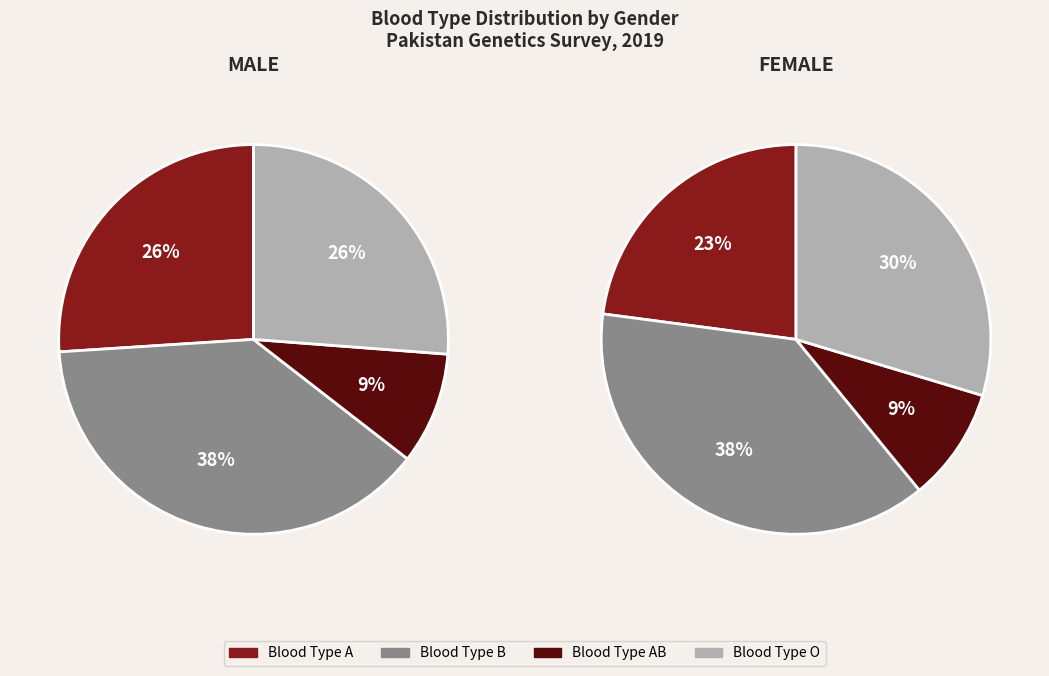

Do AB and A together represent more than half of the pie?

No